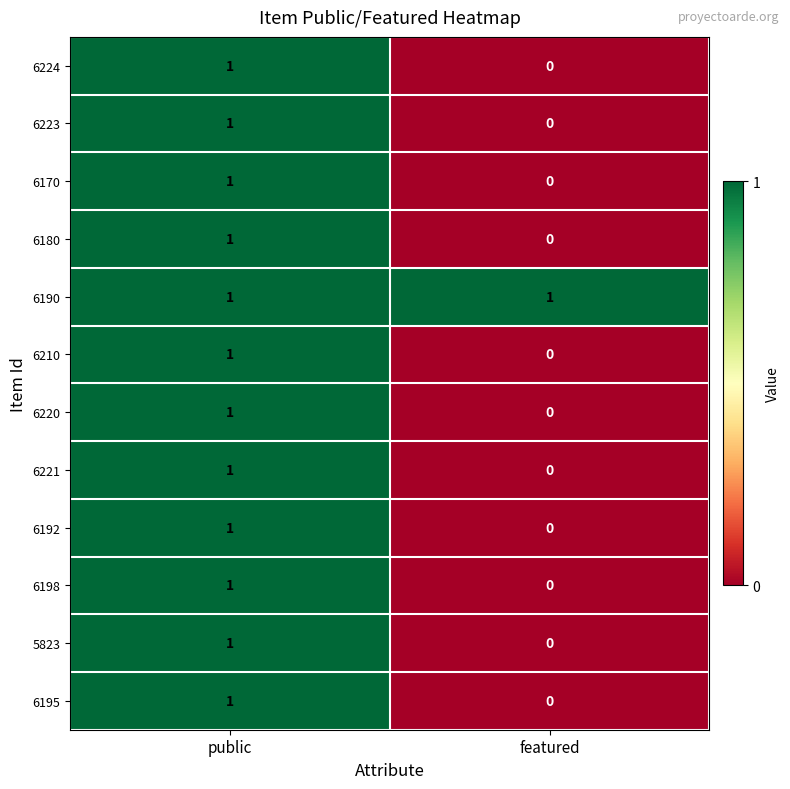

At which category is the sum across all series the highest?

public